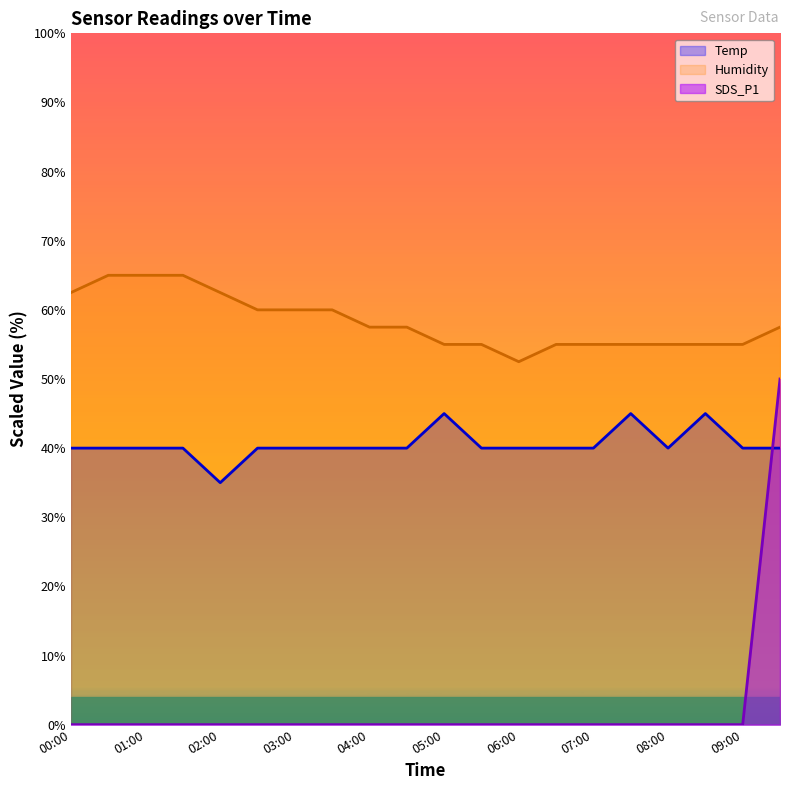

Which has a higher value, 07:00 or 07:30?

07:30